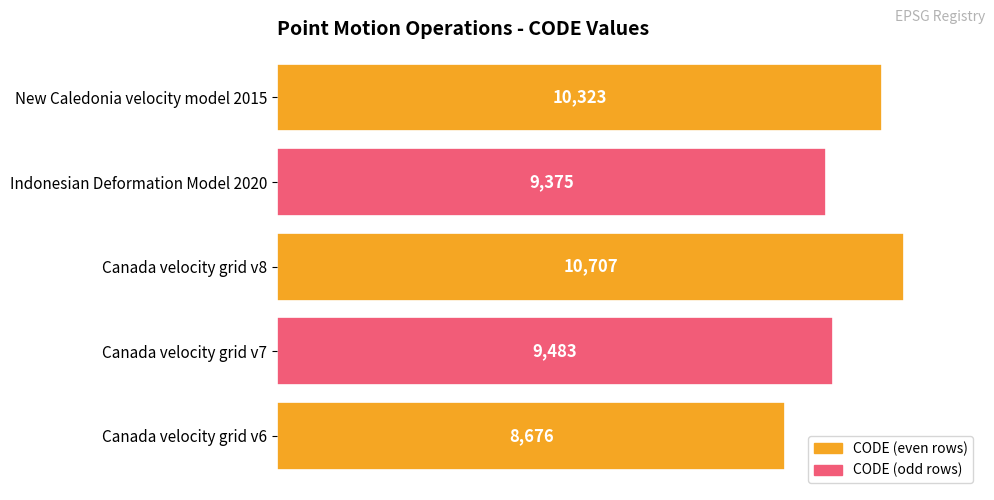

Count the number of data series in this chart.

1